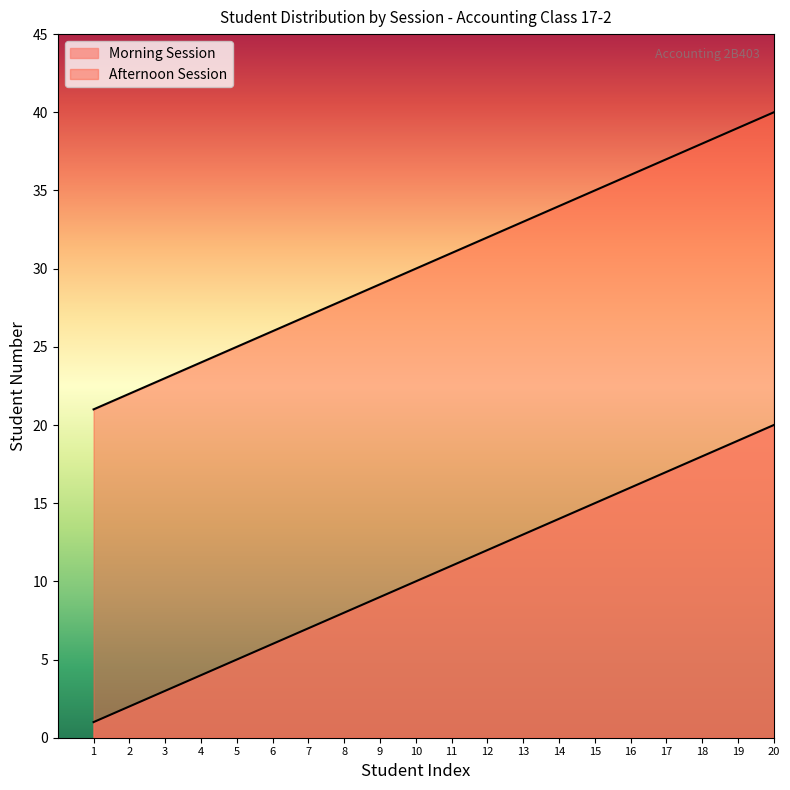

What is the difference between the maximum and minimum values in the Morning Session series?

19